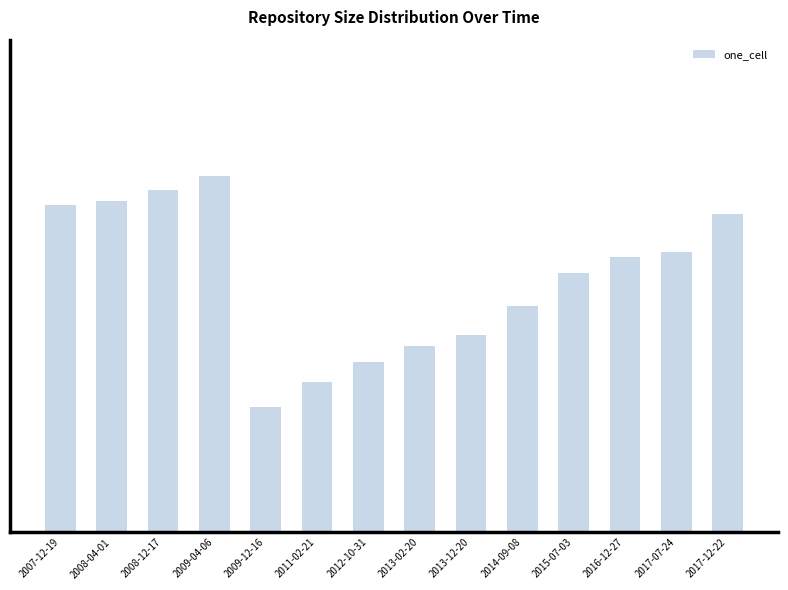

Are the bars horizontal?

No